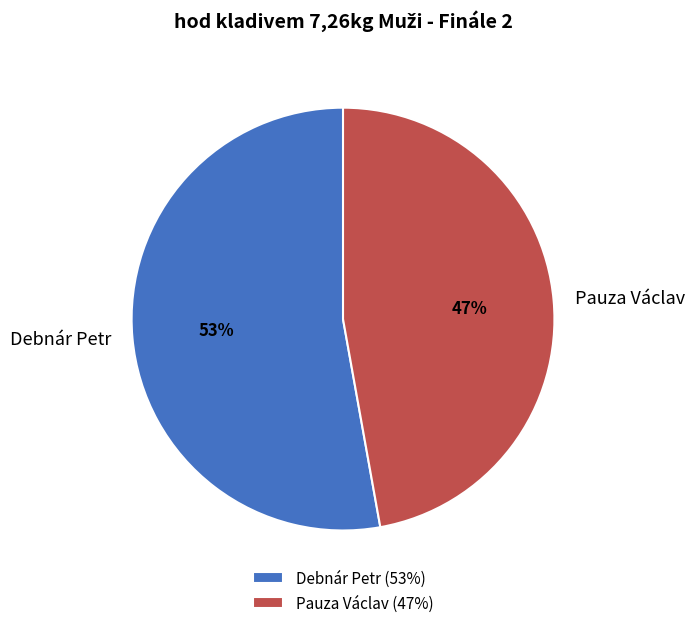

What is the largest slice in the pie chart?

Debnár Petr